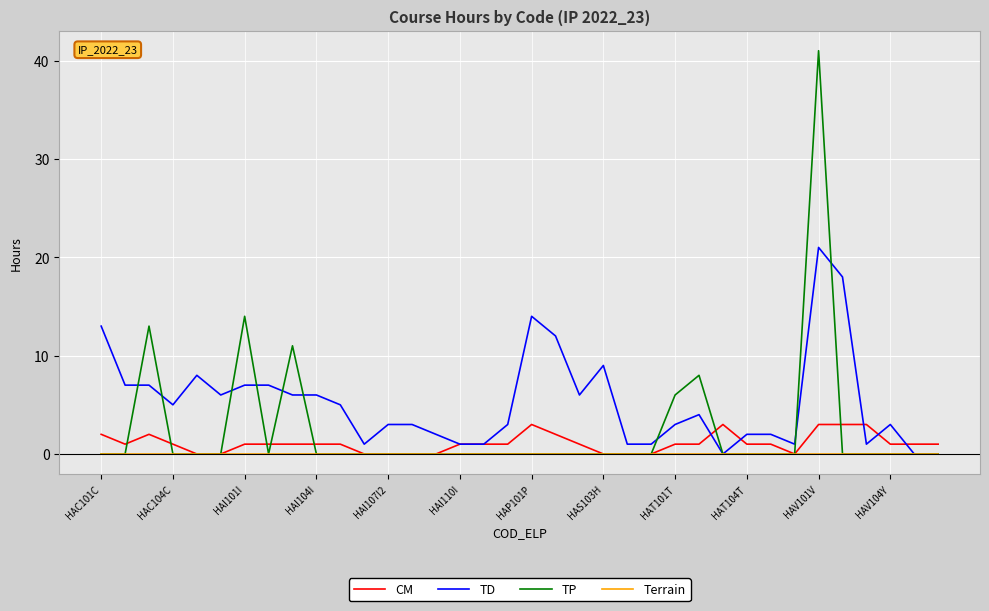

How many series are shown in this chart?

4